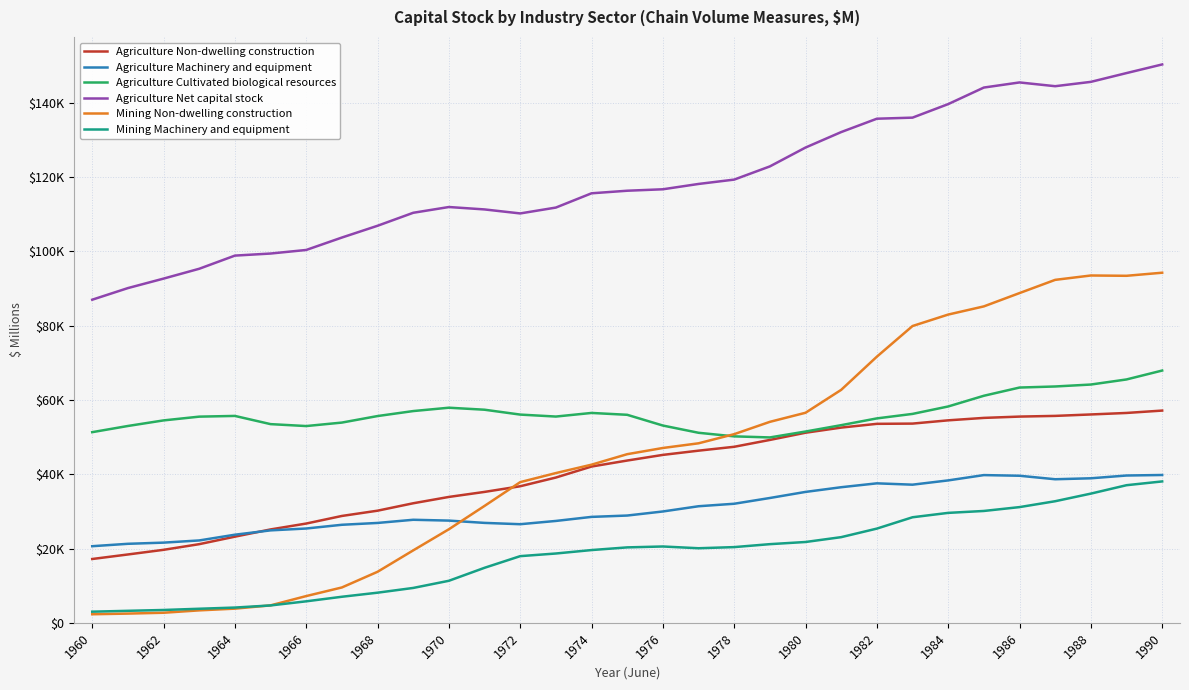

Is this an area chart (filled region under the line)?

No